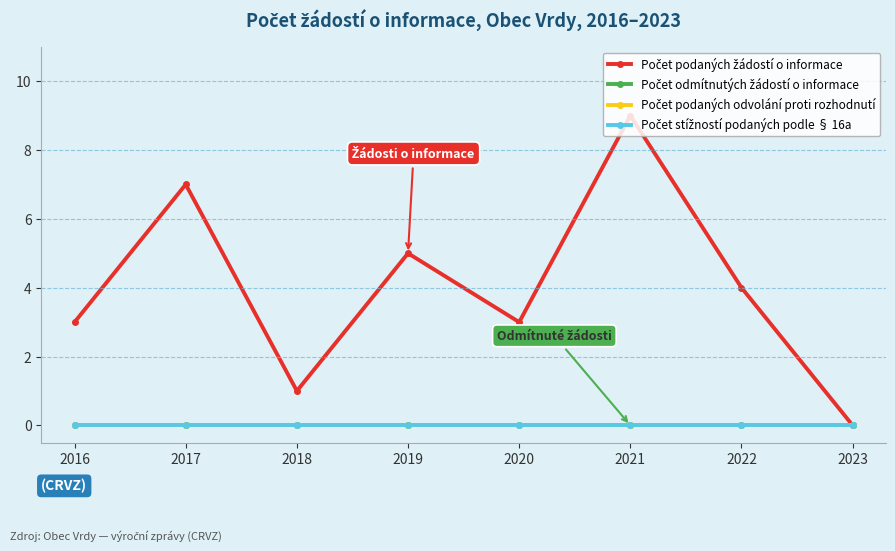

Rank the series at 2022 from highest to lowest value.

Počet podaných žádostí o informace, Počet odmítnutých žádostí o informace, Počet podaných odvolání proti rozhodnutí, Počet stížností podaných podle § 16a